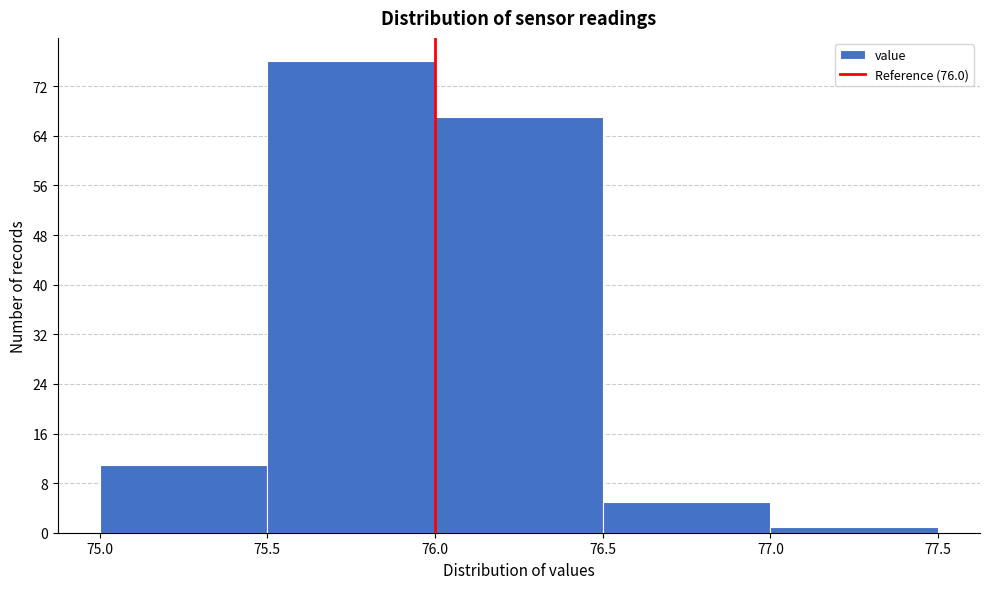

Which range on the x-axis has the tallest bar?

75.5 to 76.0